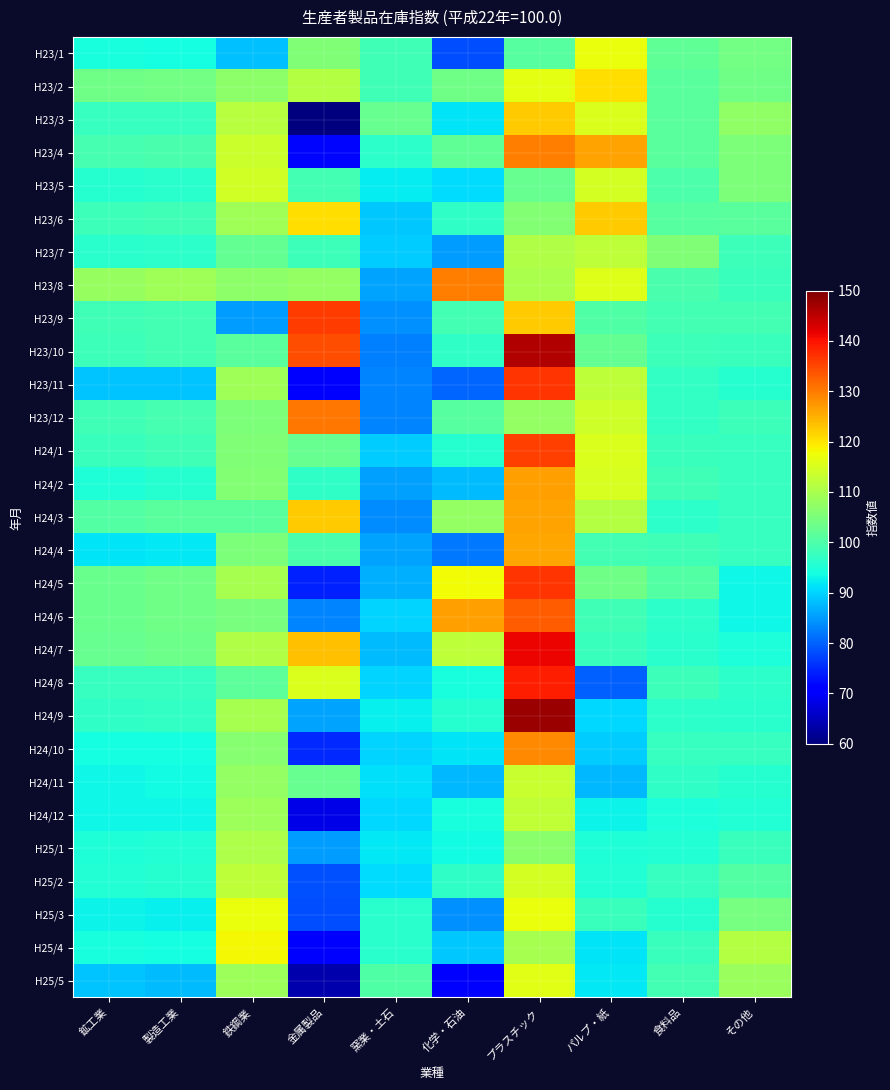

At 食料品, list the series in order from smallest to largest.

H24/12, H25/1, H25/3, H24/7, H24/3, H24/6, H24/9, H24/11, H23/12, H23/11, H24/10, H25/2, H24/1, H25/4, H24/8, H23/10, H24/2, H24/4, H23/9, H25/5, H23/8, H23/5, H24/5, H23/6, H23/2, H23/3, H23/4, H23/1, H23/7